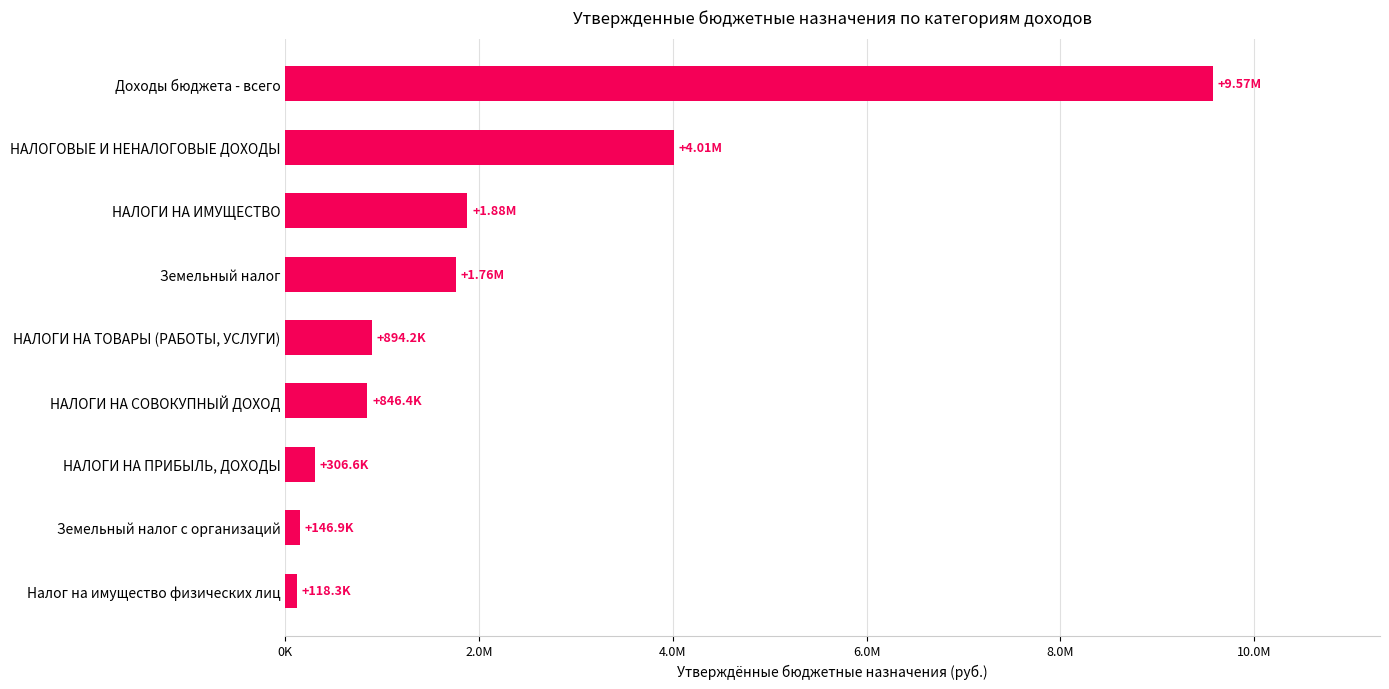

Are the bars horizontal?

Yes